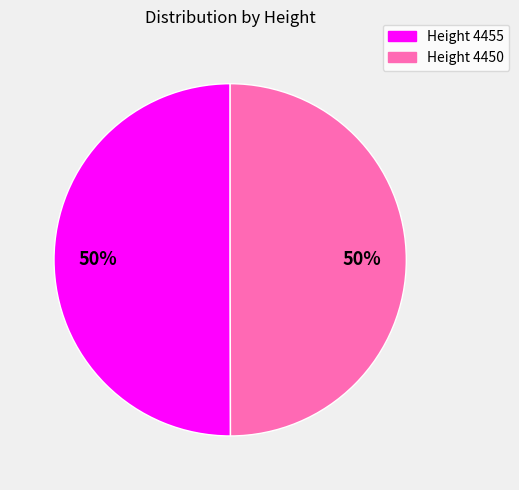

How many slices are in this pie chart?

2